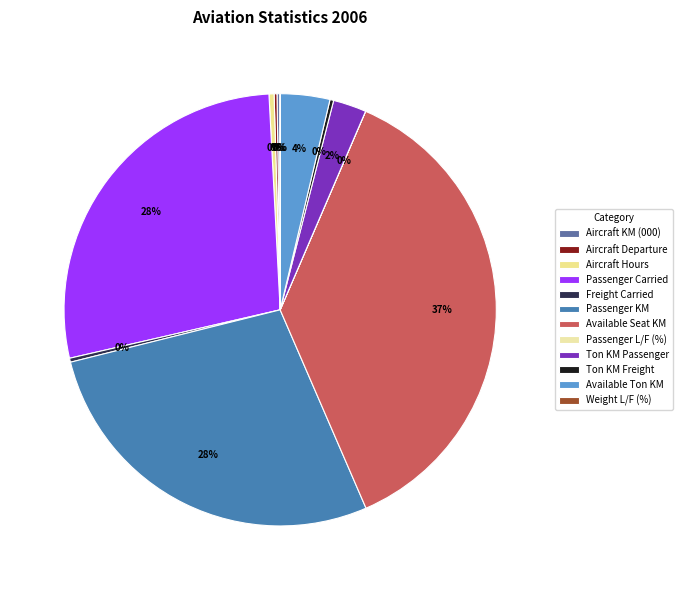

Is it true that Ton KM Passenger is 10% of the pie?

False